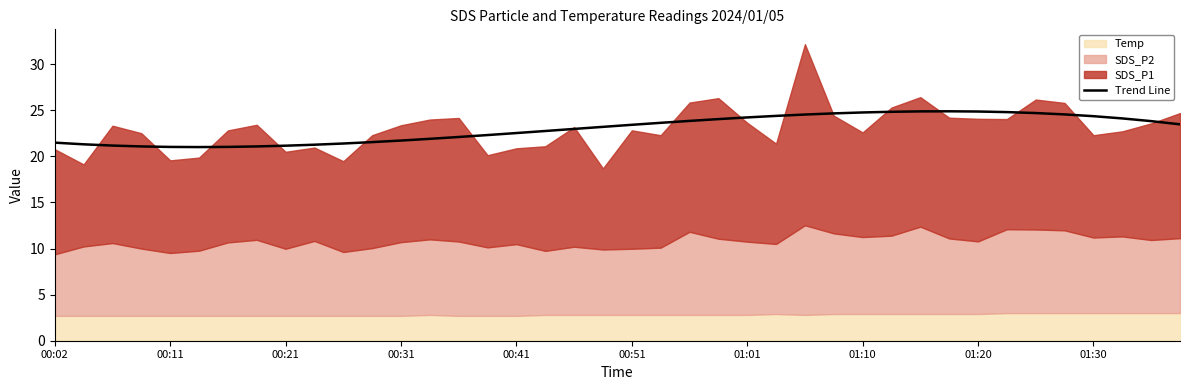

How many interior local valleys (lower than both neighbors) does the data have?

1